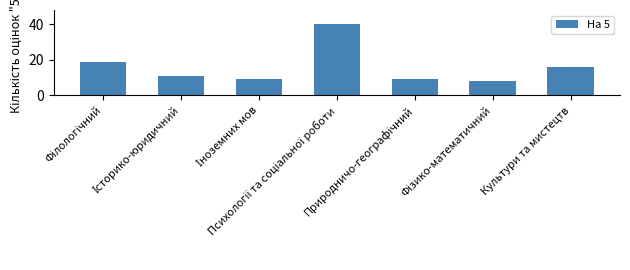

What is the maximum value shown in the chart?

40